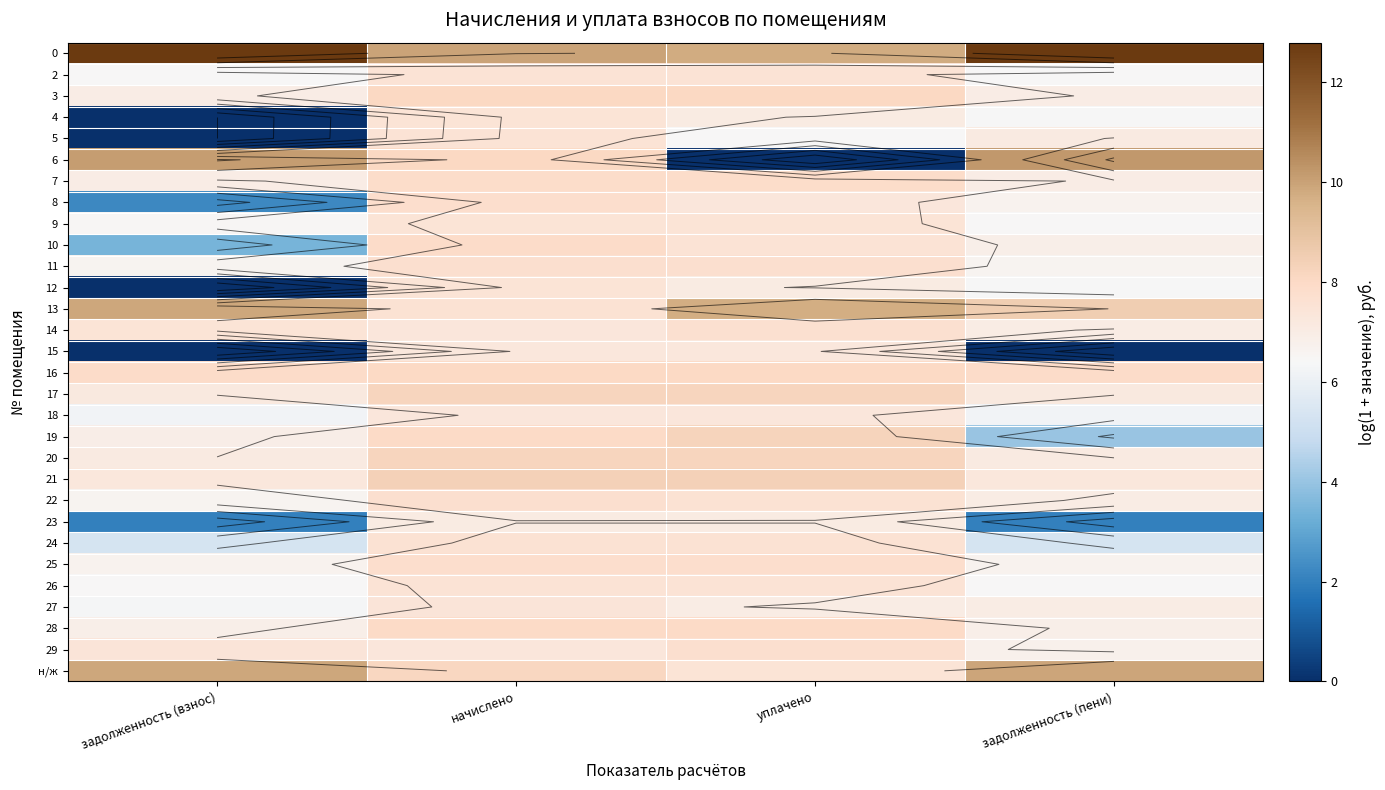

What is the maximum value shown in the chart?

12.8